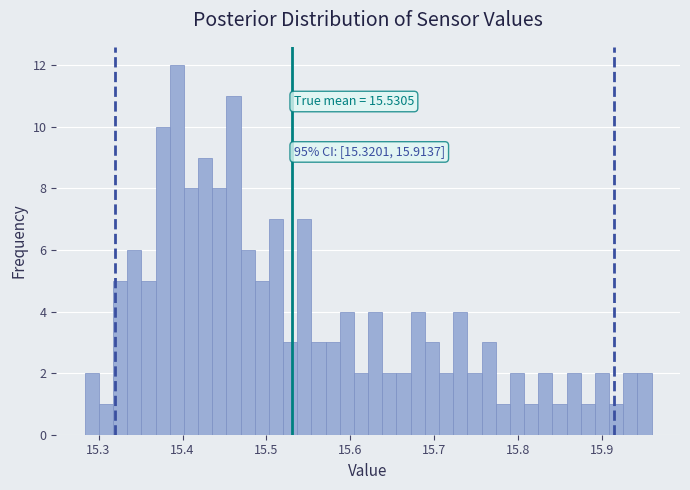

Read against the x-axis, roughly where is the centre of the tallest bar?

15.39